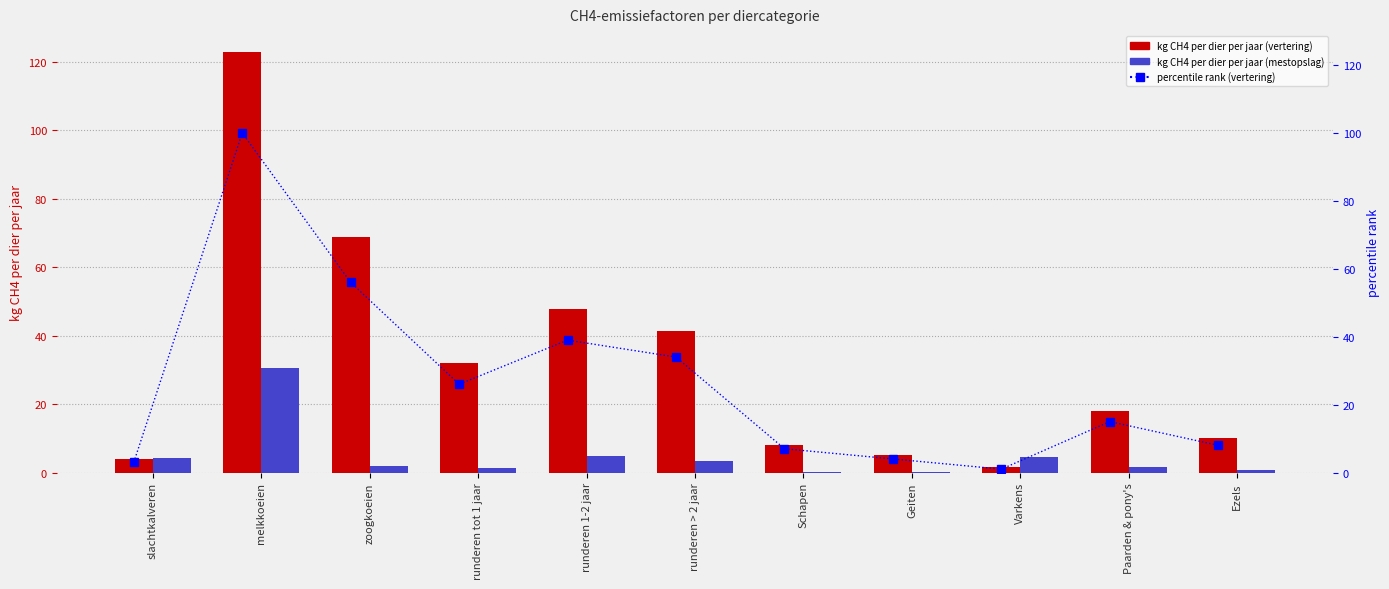

True or false: kg CH4 per dier per jaar (vertering) has a value of 5.0 at Geiten.

True